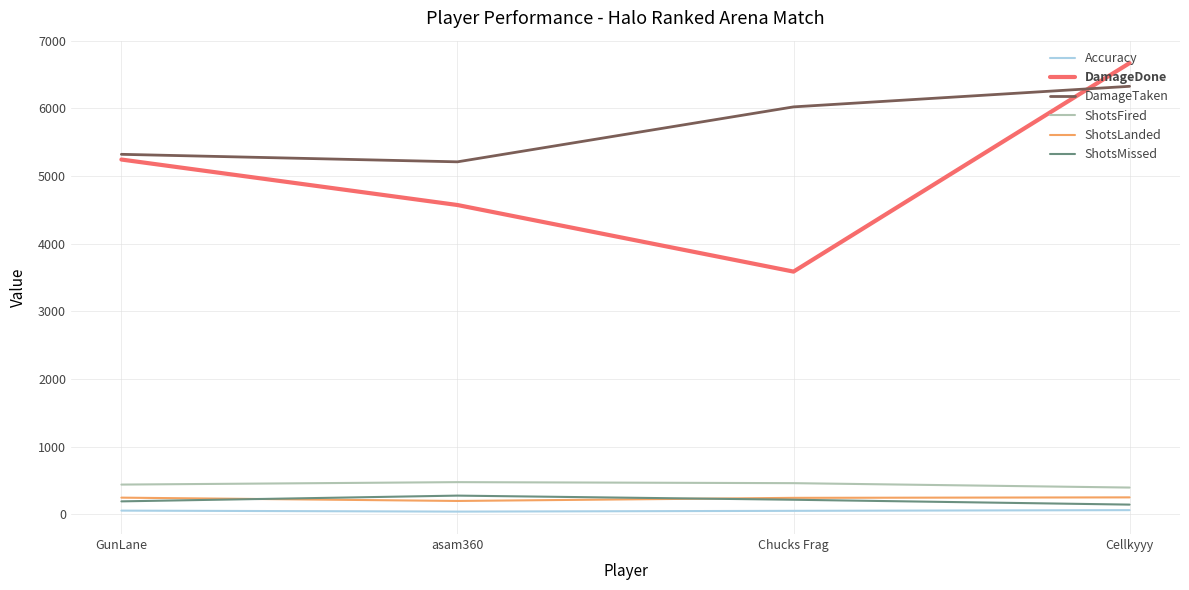

Where does the Accuracy series first go above 56?

GunLane